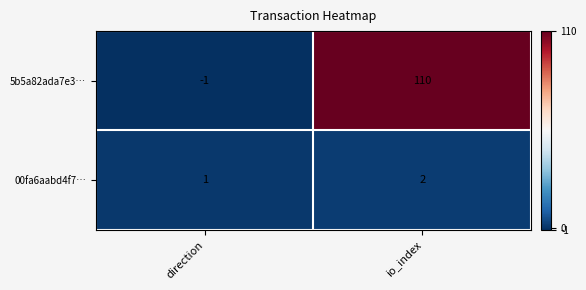

Which series has the largest total across all categories?

5b5a82ada7e3…